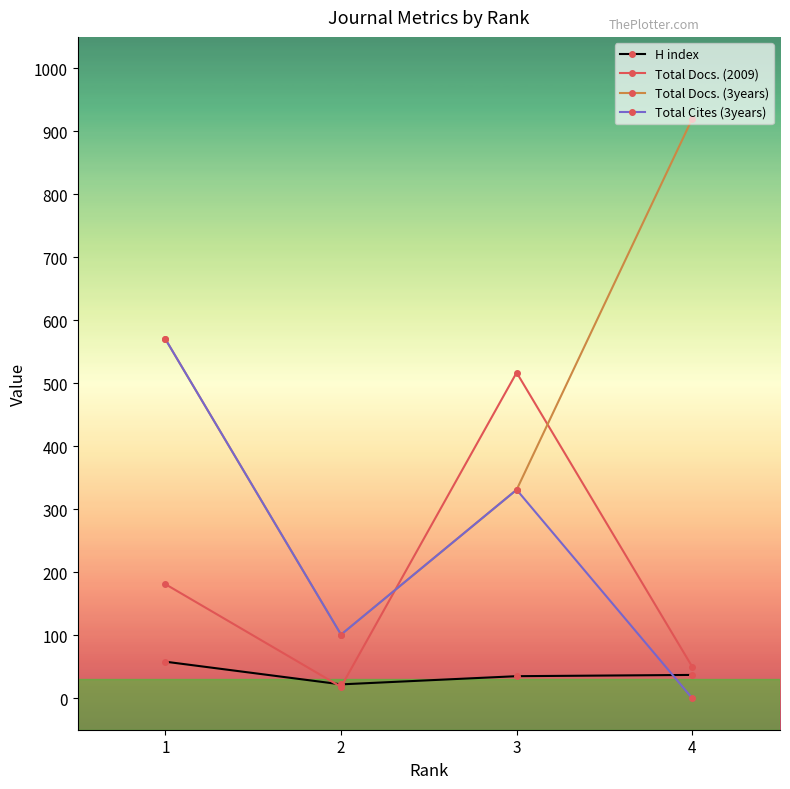

How many interior local valleys does the Total Docs. (3years) series have?

1